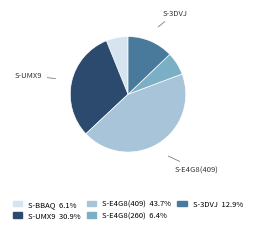

Is there any slice that represents more than half of the pie?

No